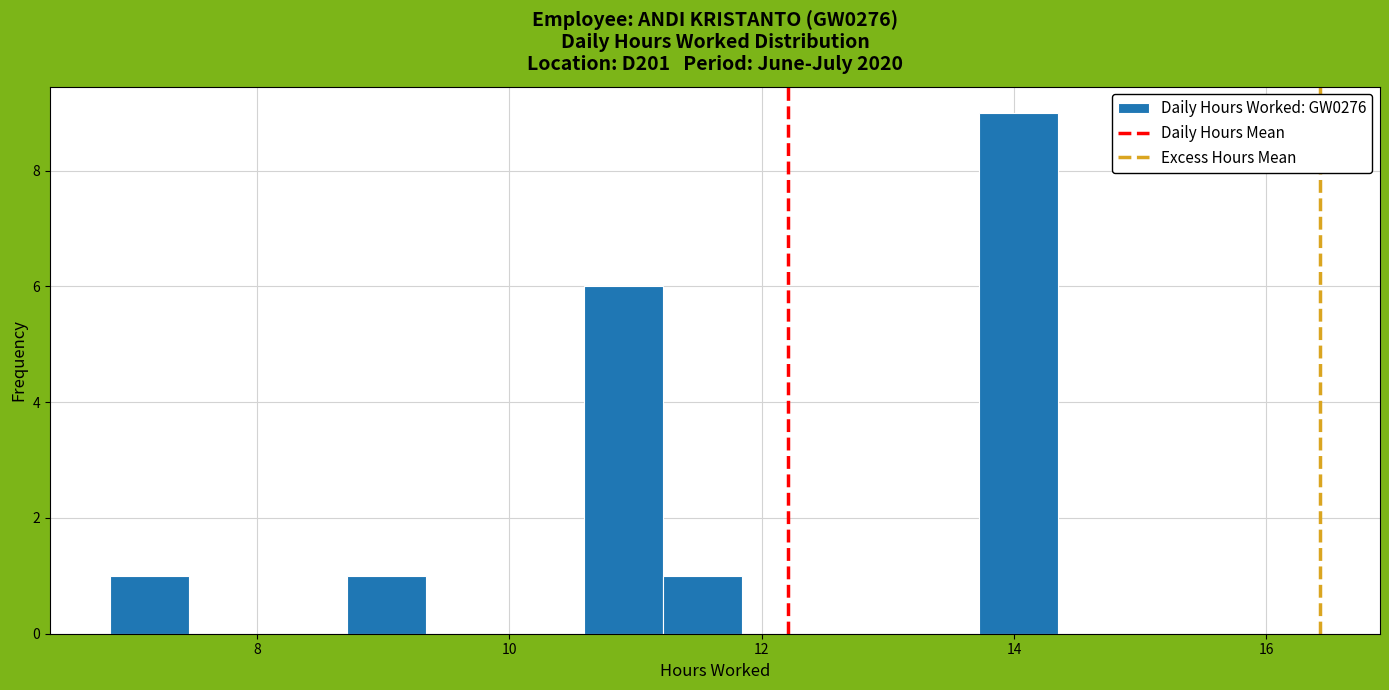

Read against the x-axis, roughly where is the centre of the tallest bar?

14.0